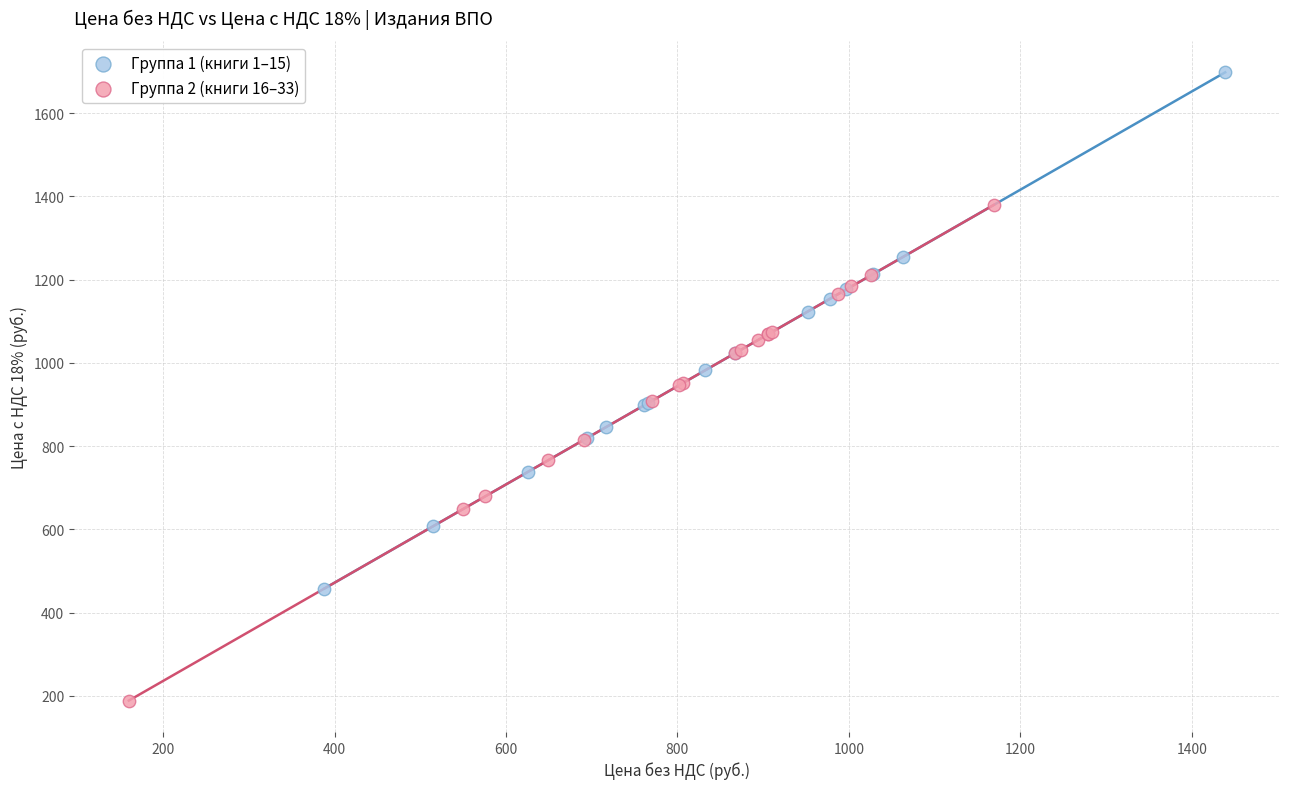

What are all the series names shown in the legend?

Группа 1 (книги 1–15), Группа 2 (книги 16–33)